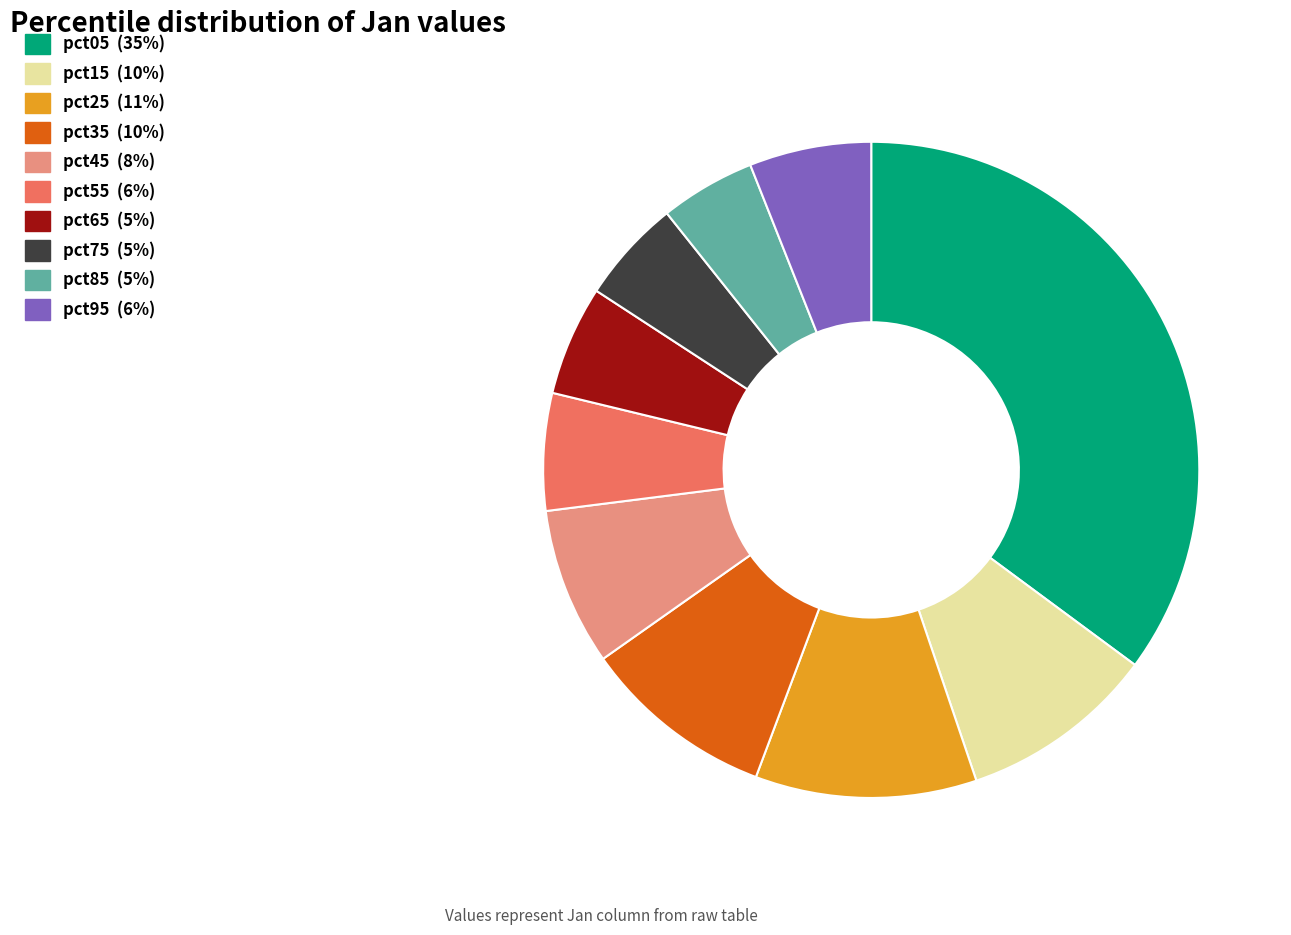

Is it true that pct45 is 1% of the pie?

False